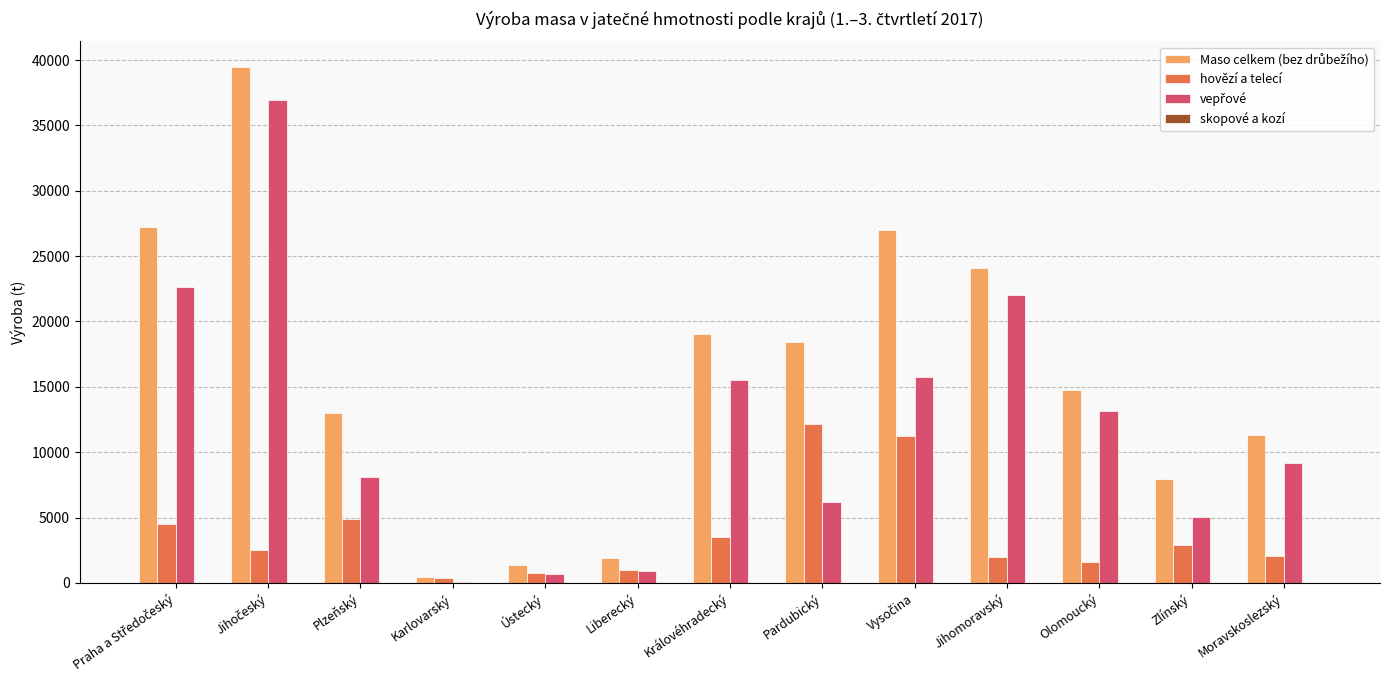

How many groups of bars are there?

13